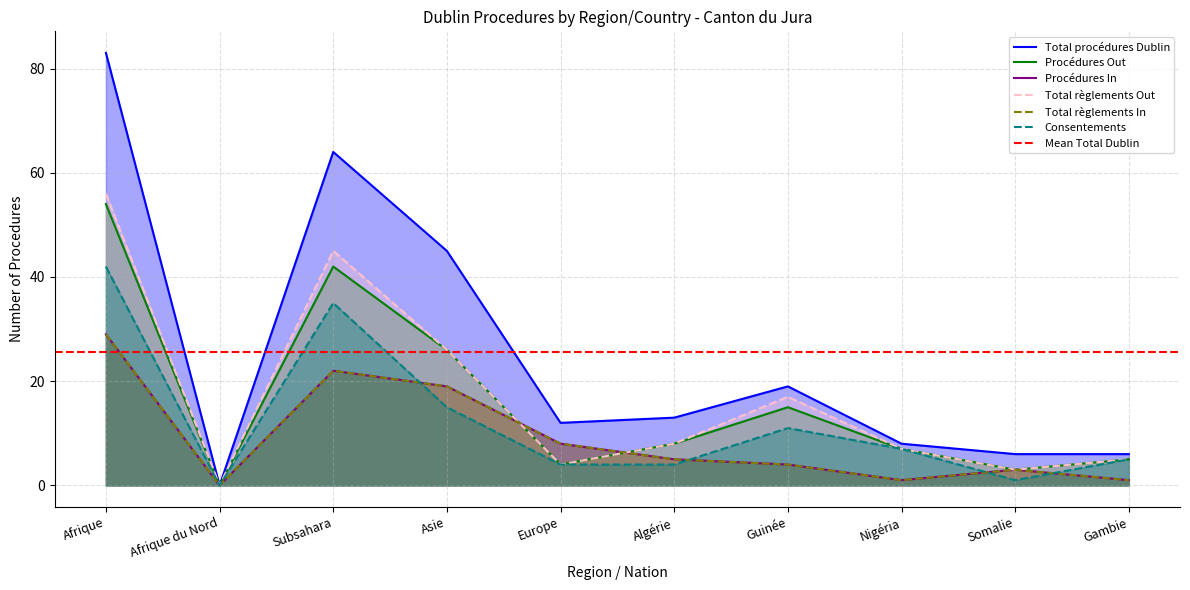

Which series changed the most between Europe and Guinée?

Total règlements Out